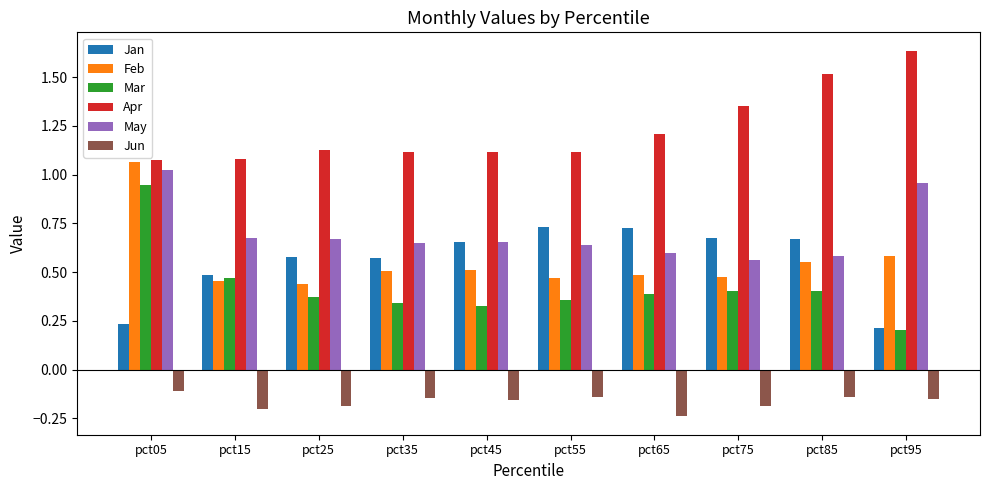

The May series shows 0.4 at pct95. True or false?

False